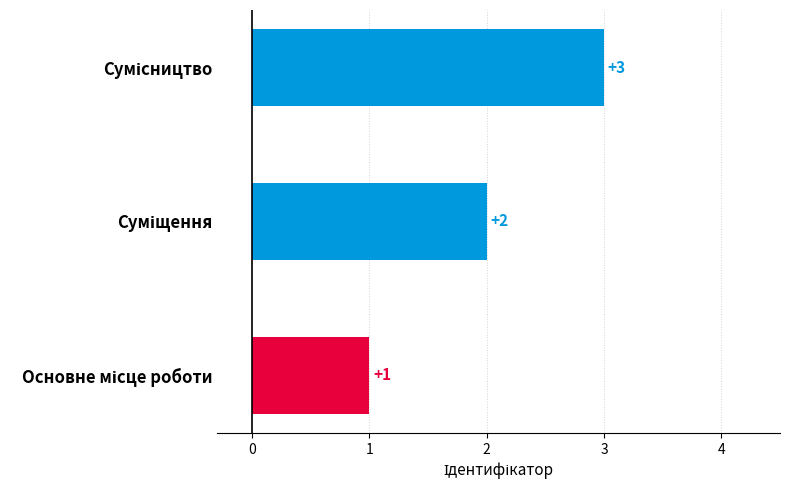

Are the bars grouped side by side (vs. stacked)?

No